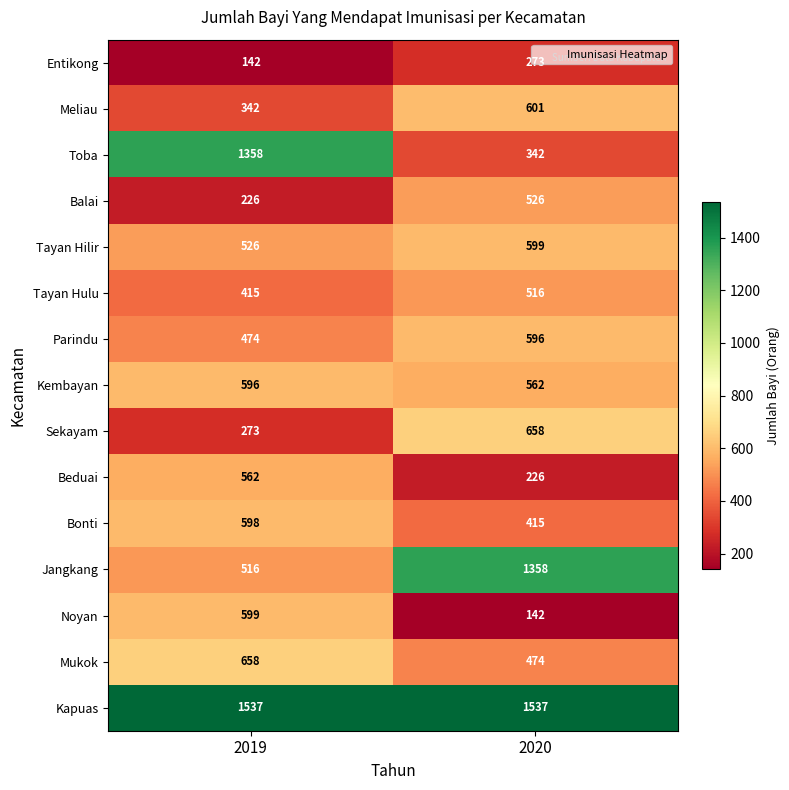

What is the maximum value shown in the chart?

1537